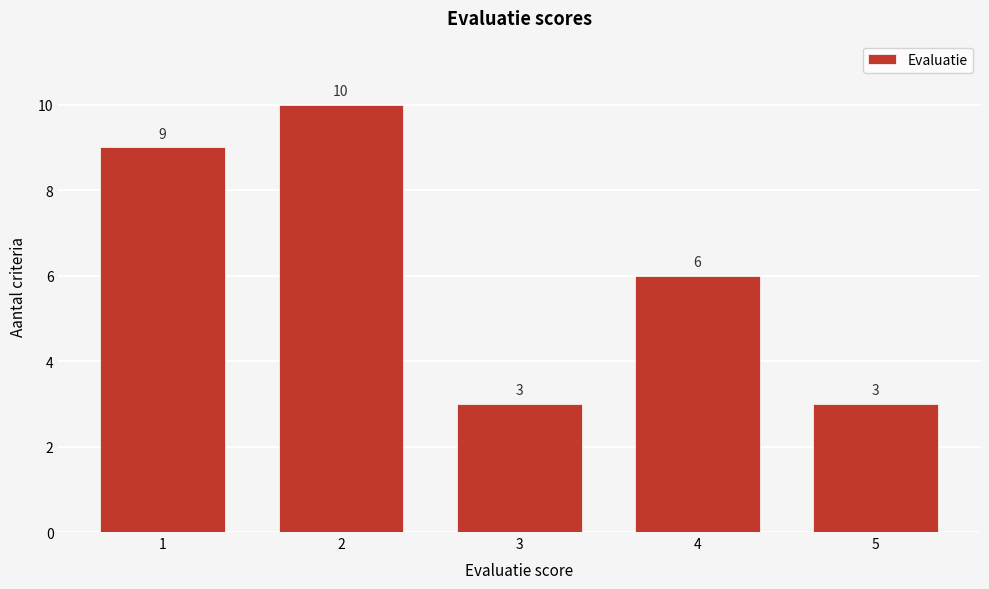

Reading right to left, transcribe all the data shown in this chart.

3	6	3	10	9